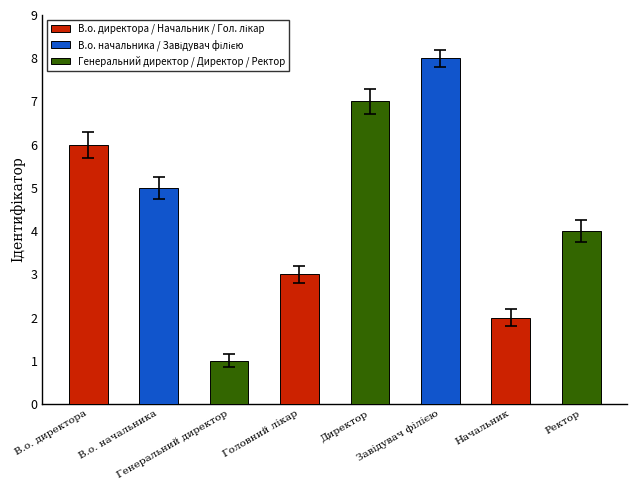

Approximately how many times larger is the value at Директор compared to В.о. начальника?

1.4